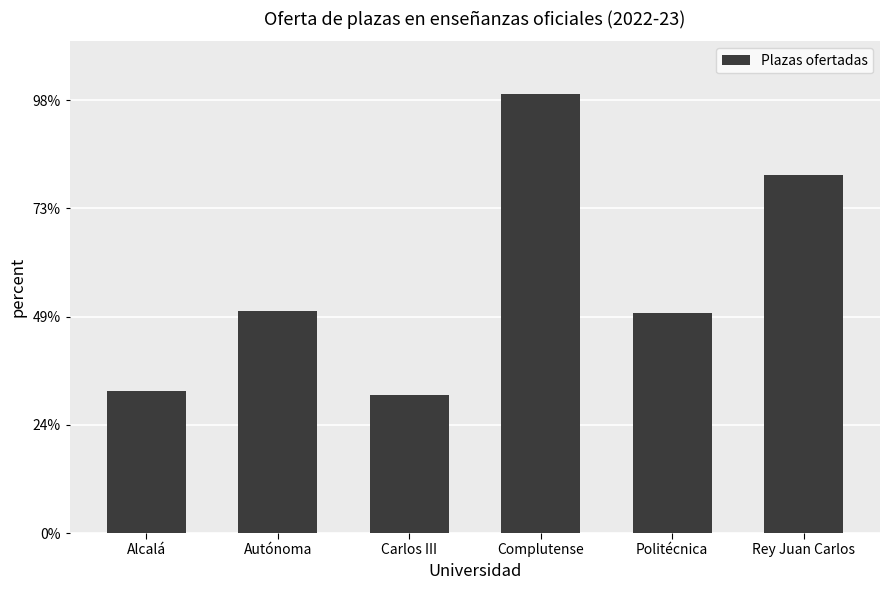

What is the change in value from Politécnica to Rey Juan Carlos?

+3836